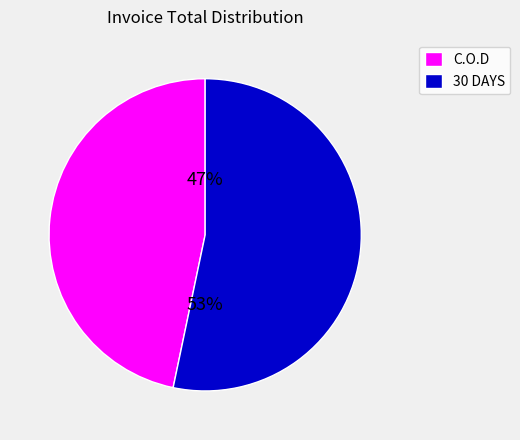

Is there a majority slice in this chart?

Yes